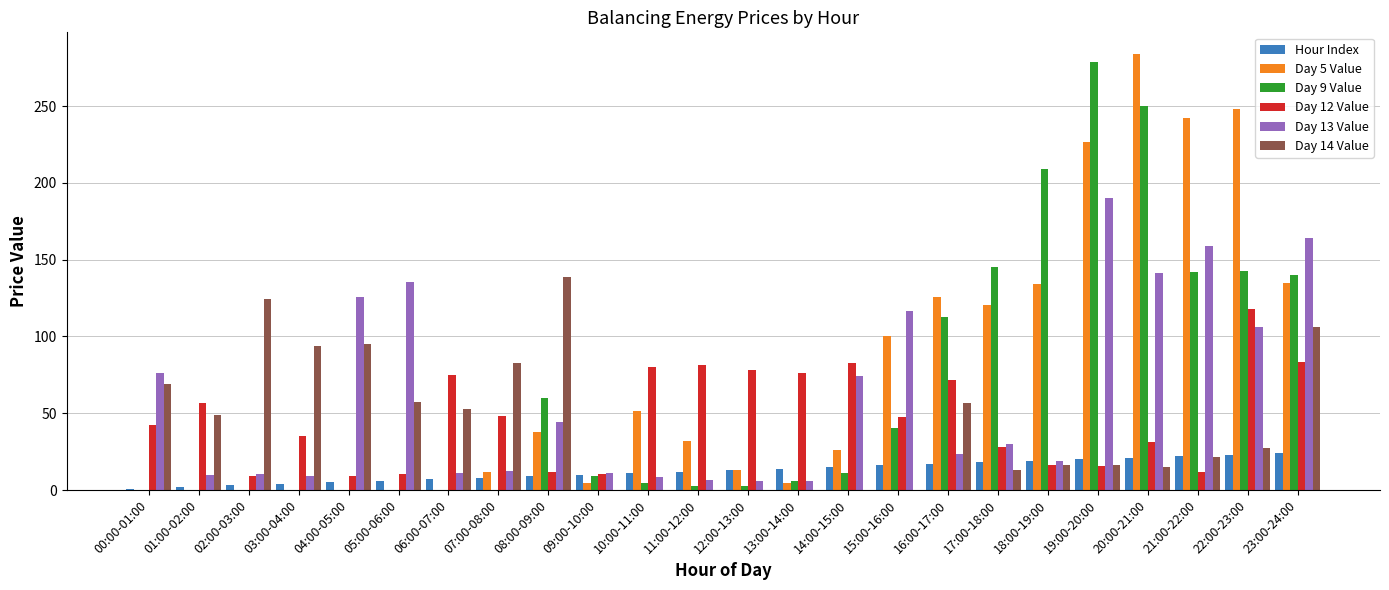

What is the total value across all series at 10:00-11:00?

156.0